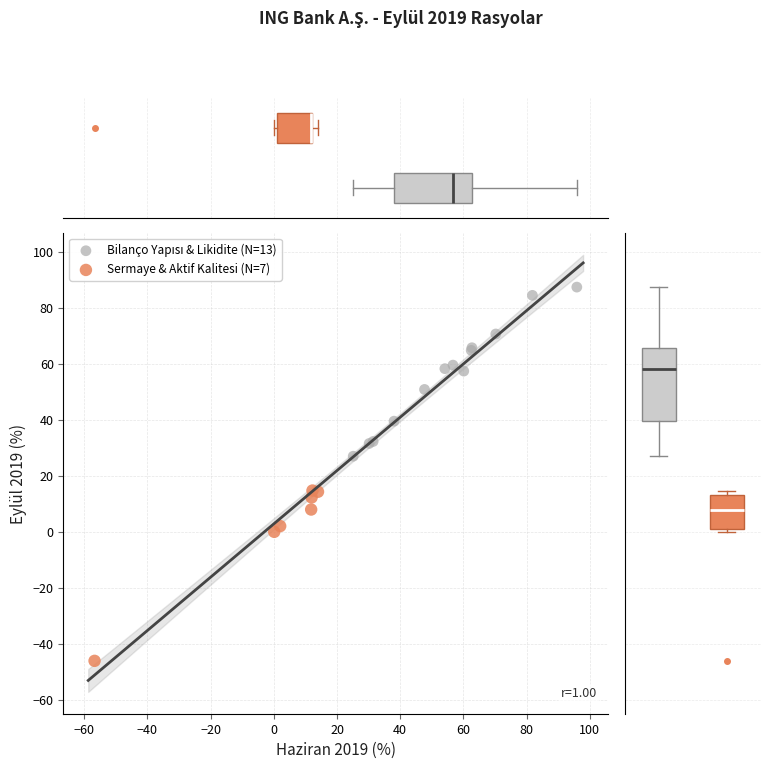

Which series contains the lowest Y value?

Sermaye & Aktif Kalitesi (N=7)